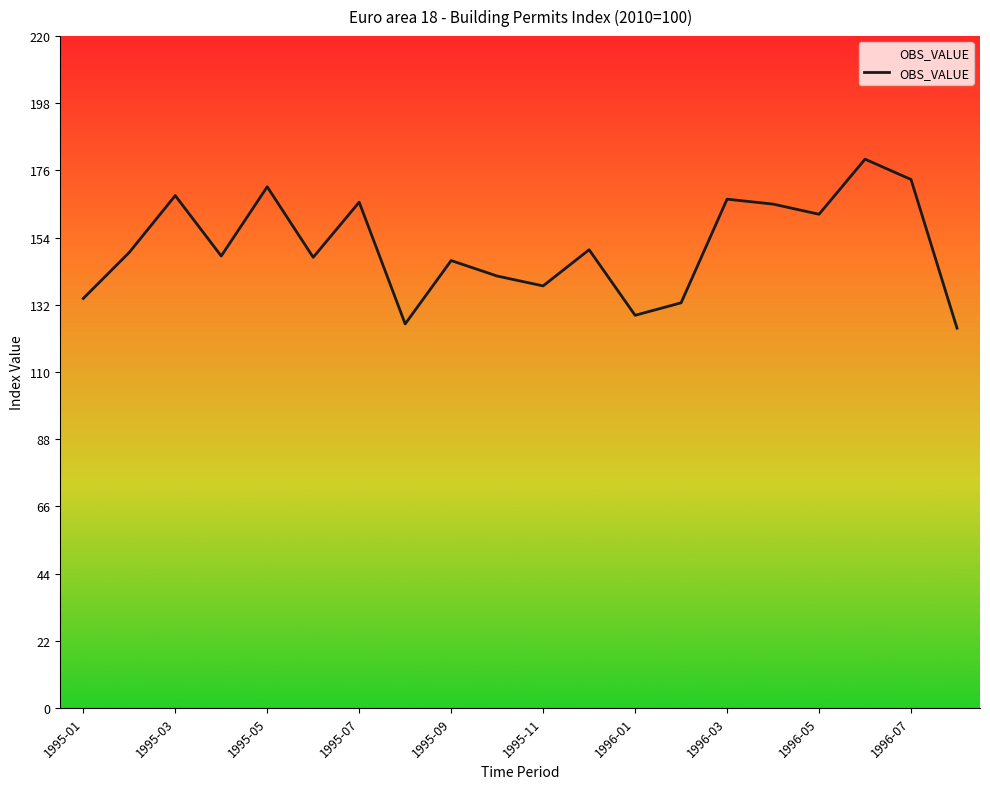

What is the minimum value shown in the chart?

124.4